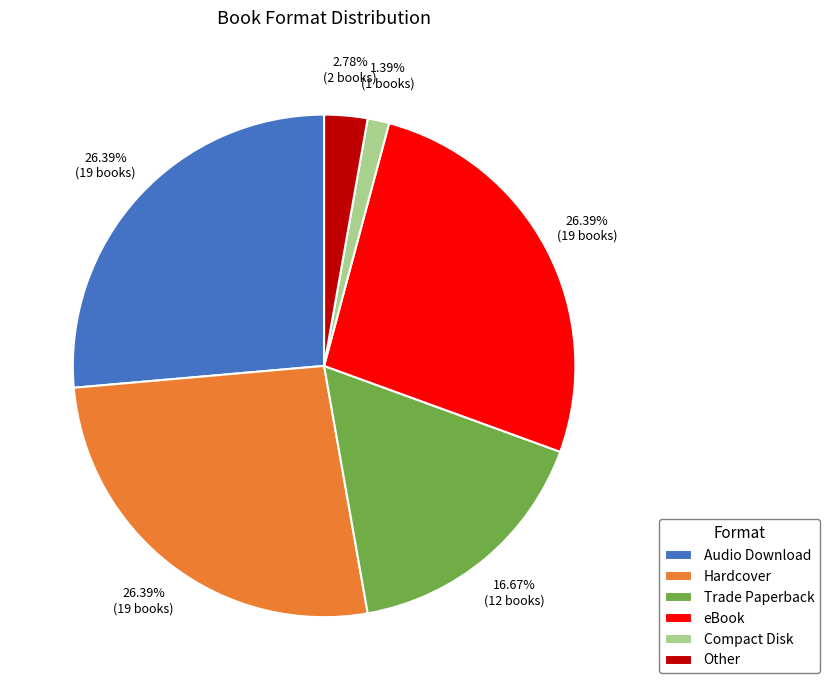

The Hardcover slice represents 26% of the pie. True or false?

True